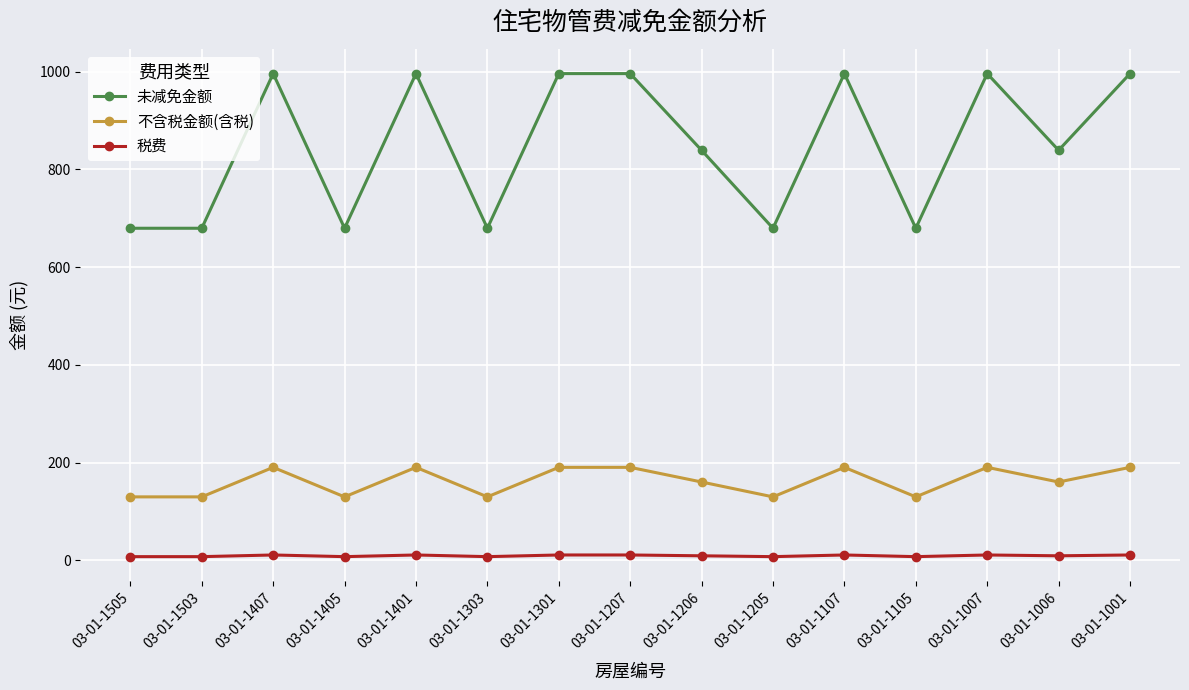

True or false: 未减免金额 has a value of 499.0 at 03-01-1107.

False